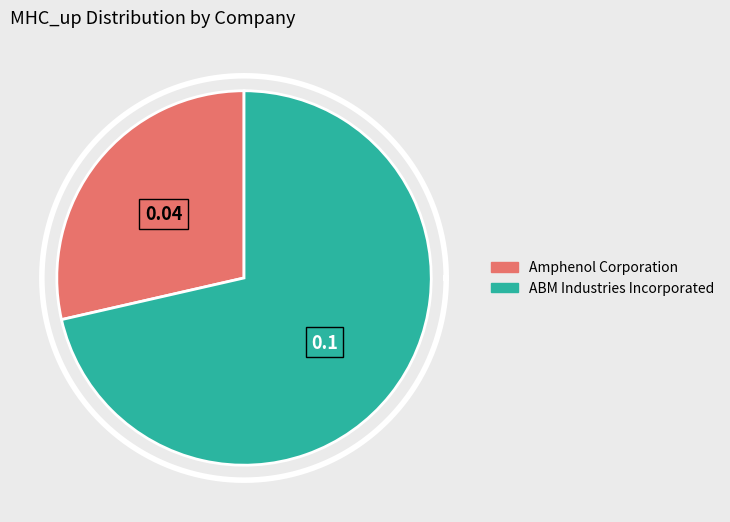

To the nearest percent, what portion does Amphenol Corporation represent?

29%